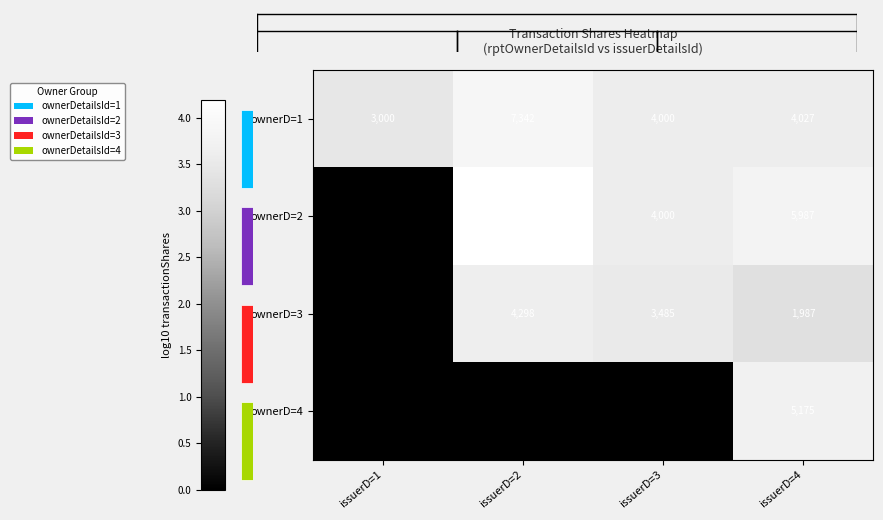

What is the difference between the highest and lowest values at issuerD=3?

3.6